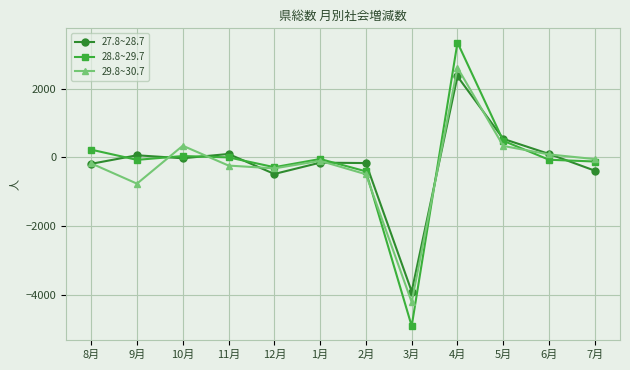

What is the difference between the maximum and minimum values in the 27.8~28.7 series?

6248